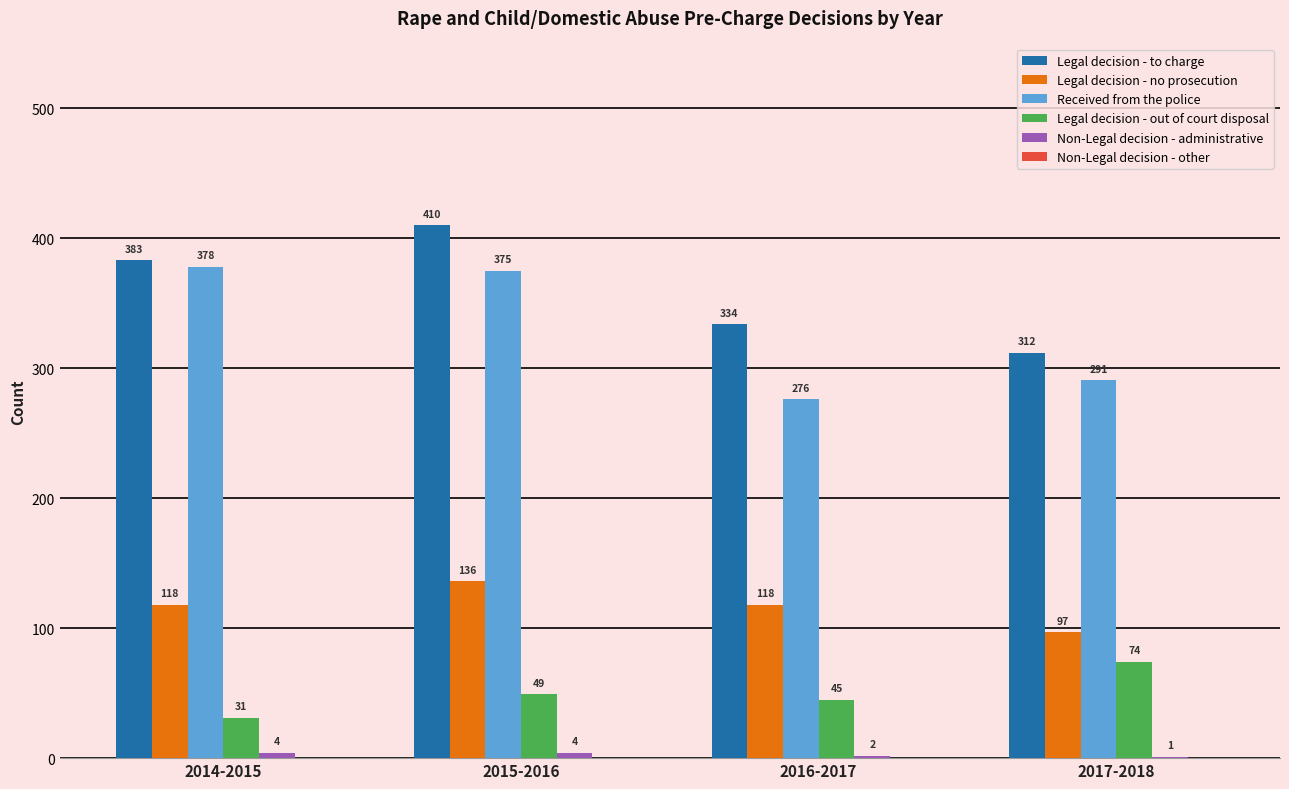

Is the value of Legal decision - out of court disposal at 2014-2015 greater than the value of Legal decision - no prosecution at 2017-2018?

No